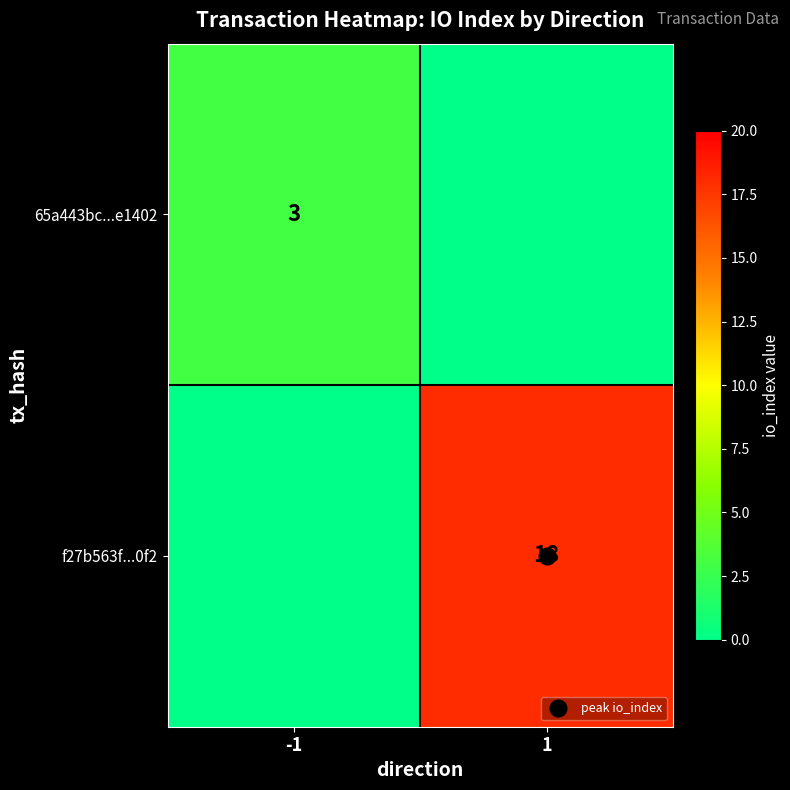

At which label is f27b563f...0f2 closest to 9?

-1